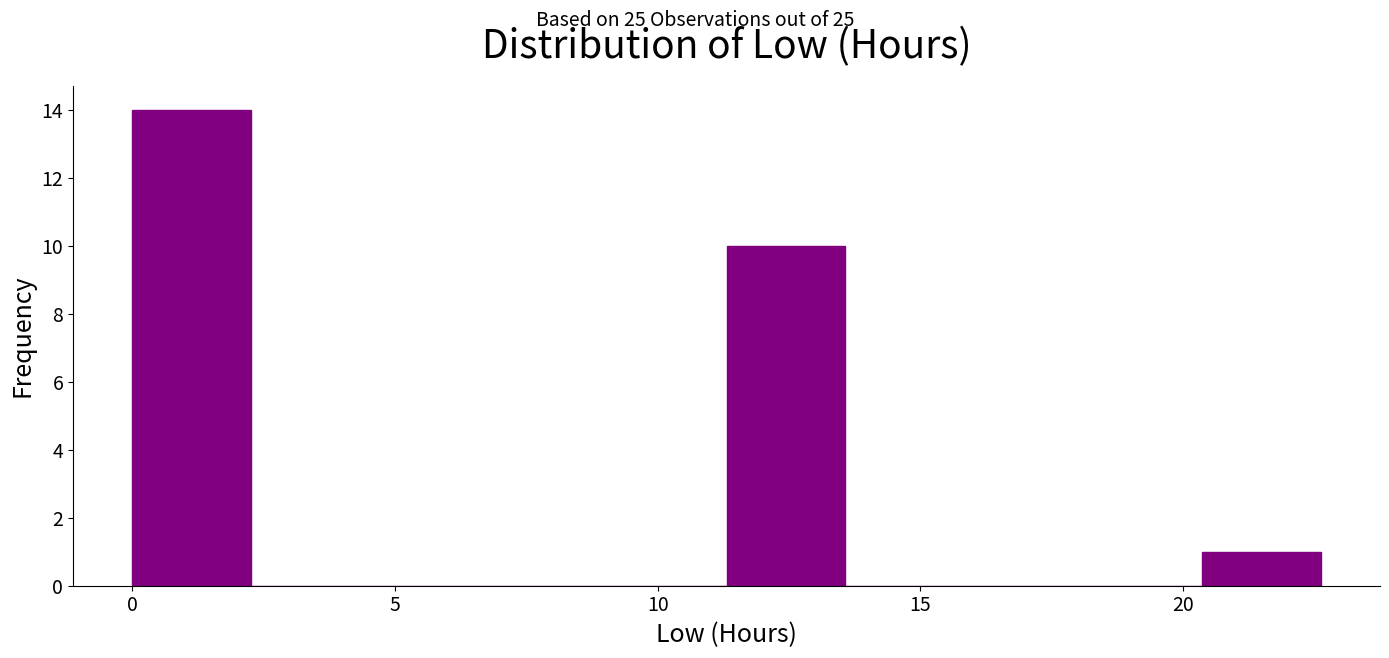

Reading left to right, list every bar in this chart as the range it spans on the x-axis followed by its height. Neither the bar edges nor the heights are printed on the chart, so give them approximately, as read against the axes.

0.0 to 2.5: 14
2.5 to 4.5: 0
4.5 to 7.0: 0
7.0 to 9.0: 0
9.0 to 11.5: 0
11.5 to 13.5: 10
13.5 to 16.0: 0
16.0 to 18.0: 0
18.0 to 20.5: 0
20.5 to 22.5: 1